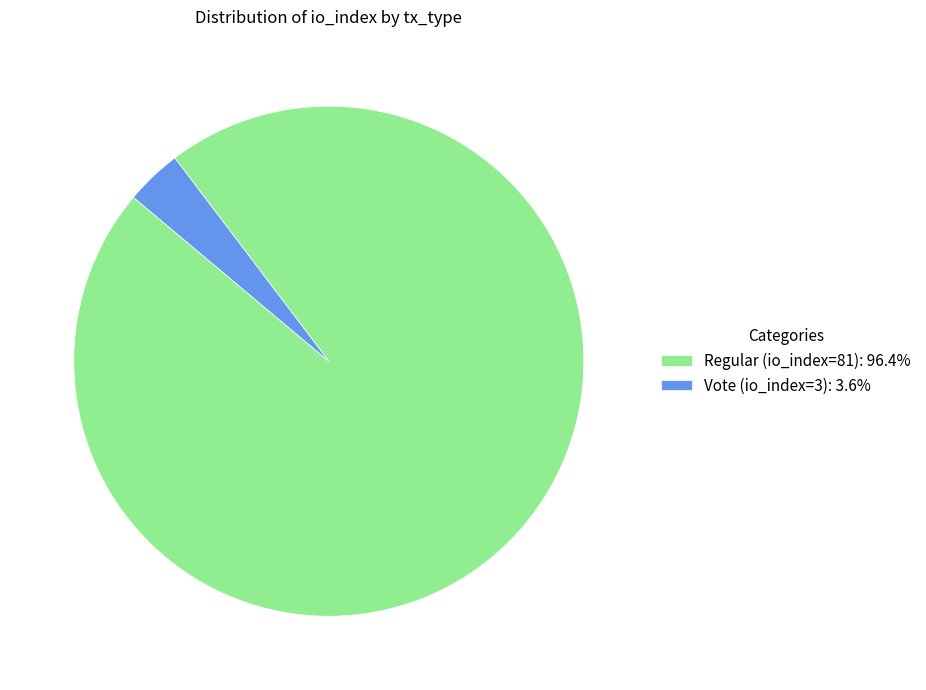

Which has a higher value, Vote (io_index=3) or Regular (io_index=81)?

Regular (io_index=81)